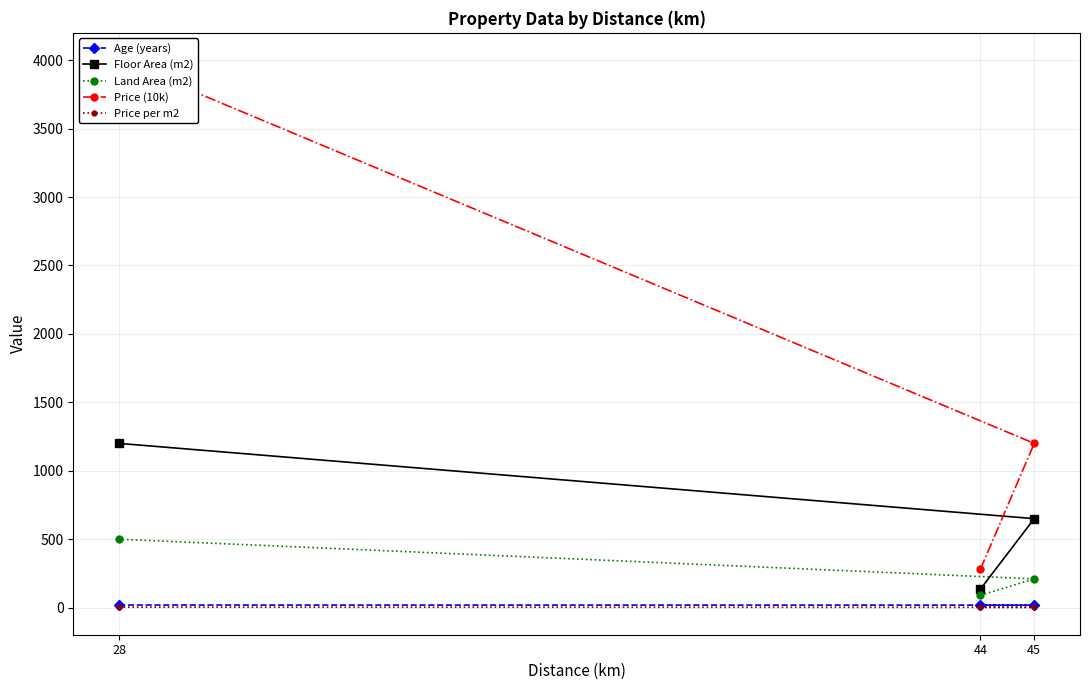

What is the maximum value for Age (years)?

19.0